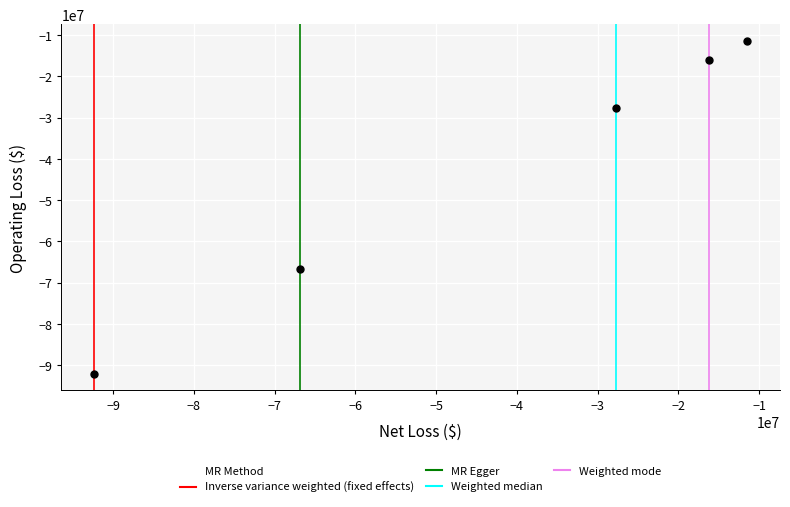

What is the range of Y values (max minus min)?

80597123.9